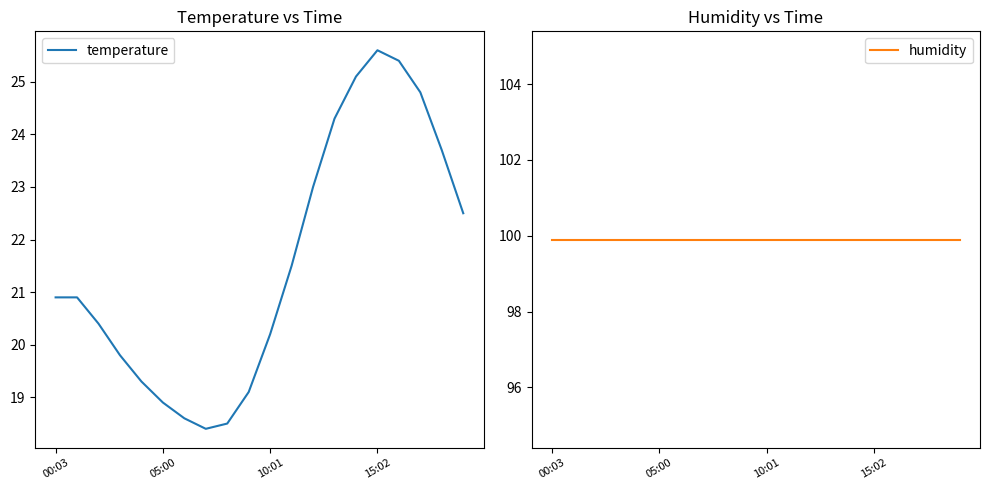

Which series has the largest total across all categories?

humidity